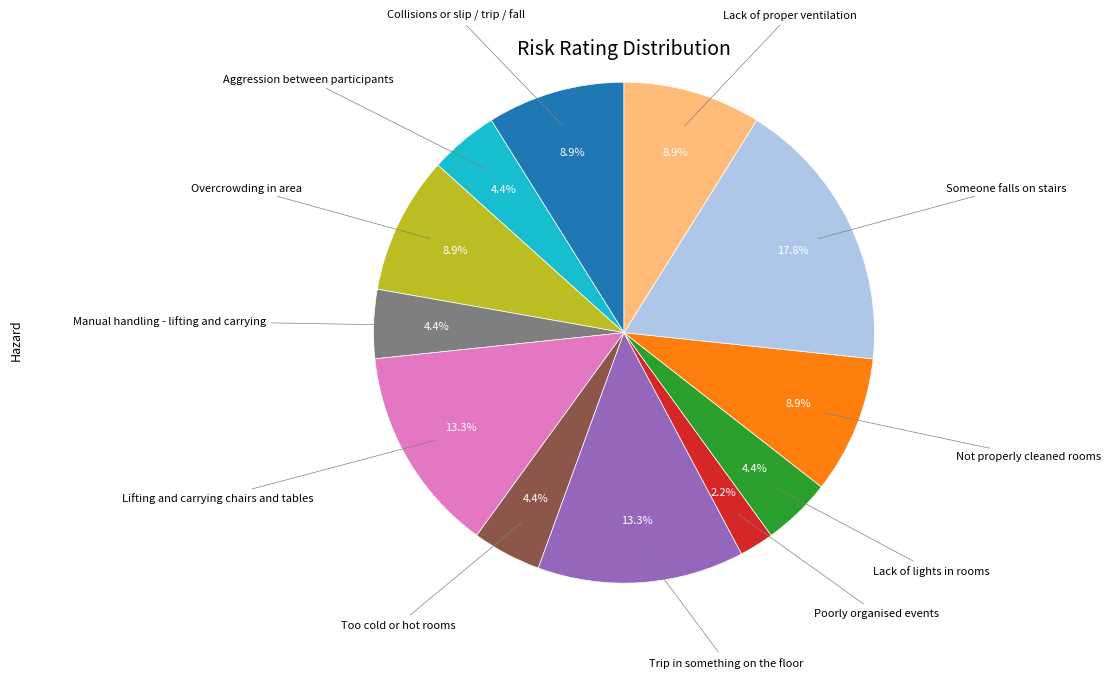

Is there any slice that represents more than half of the pie?

No